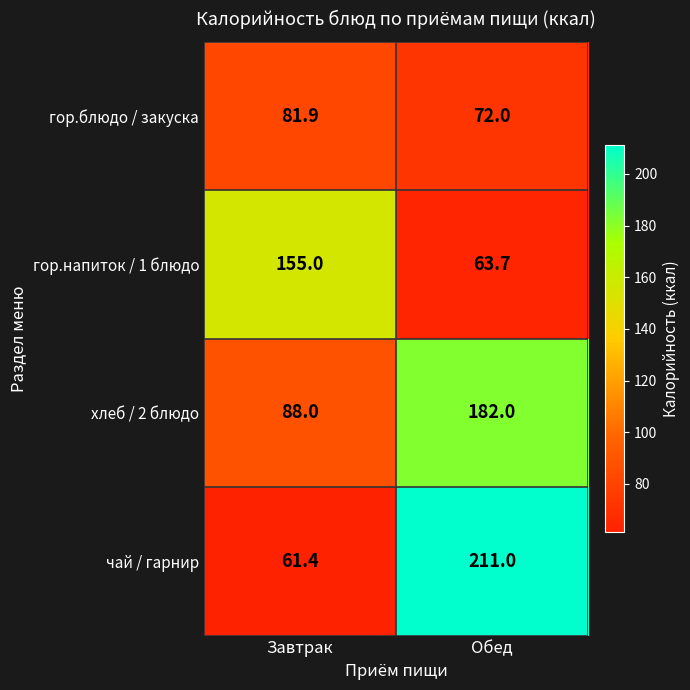

Which series has the largest total across all categories?

чай / гарнир